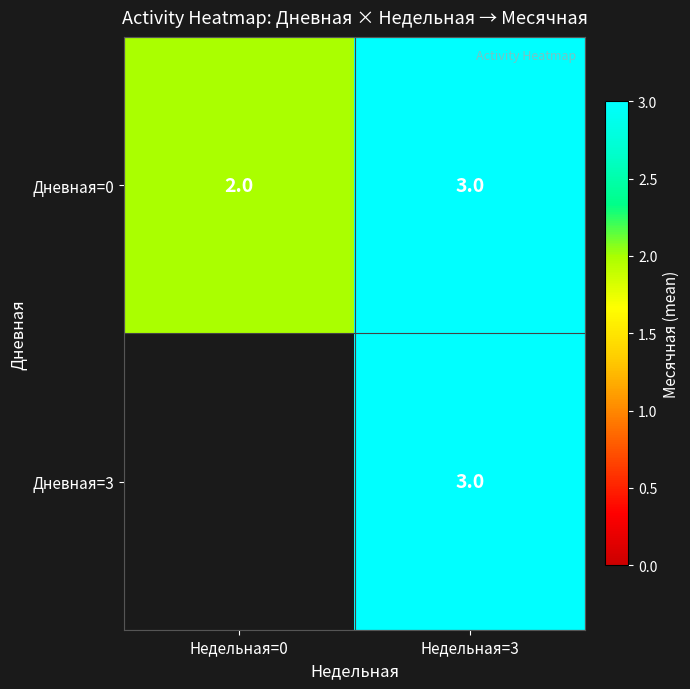

How many categories are shown in the chart?

2